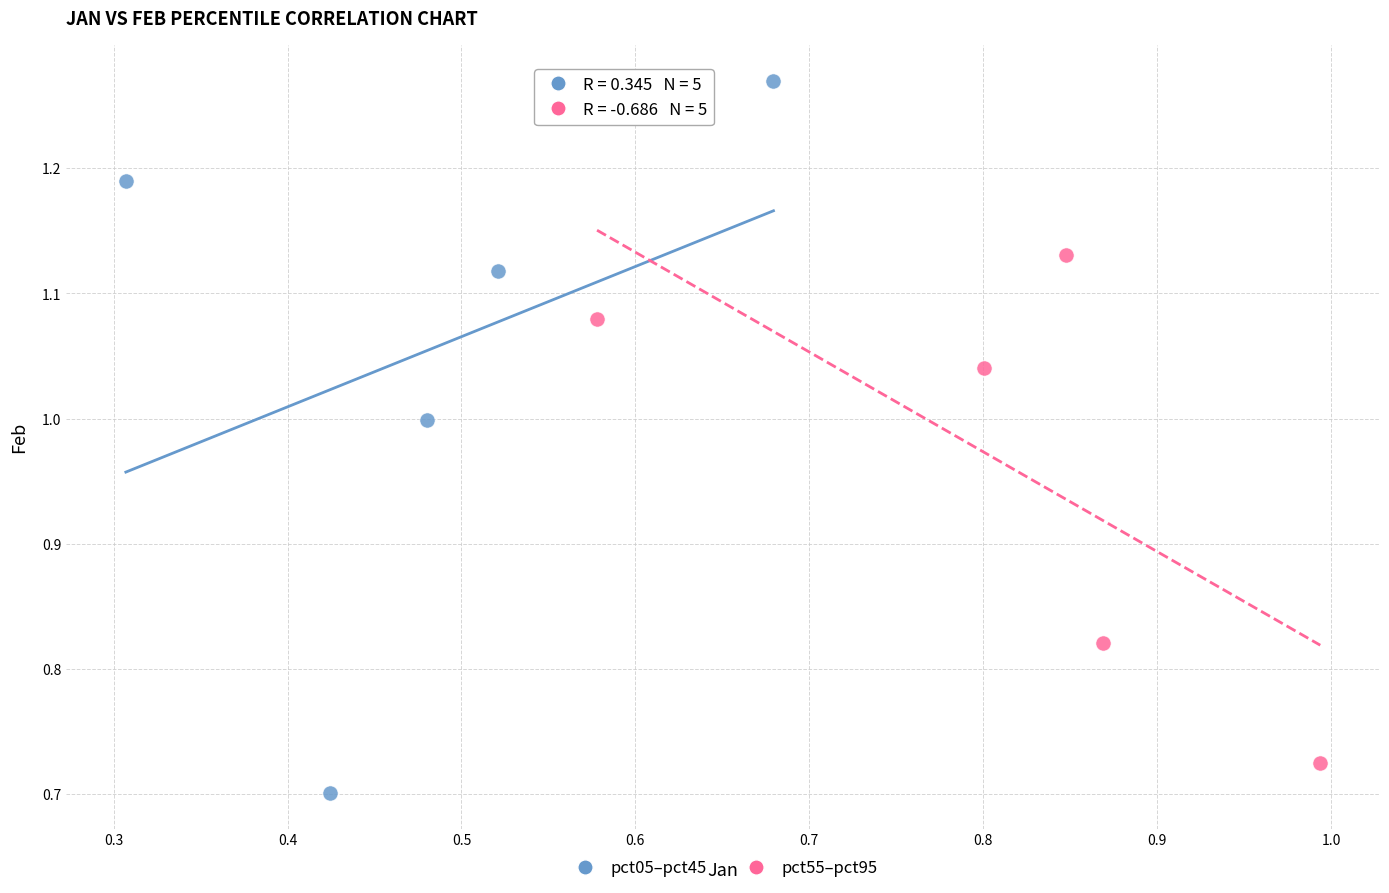

What are all the series names shown in the legend?

pct05–pct45, pct55–pct95